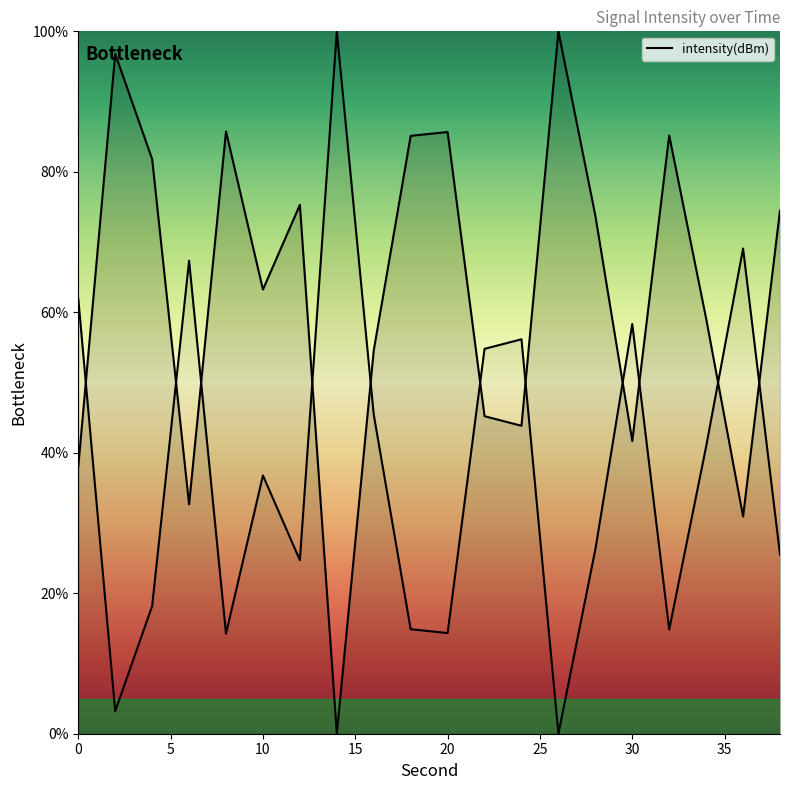

Between 18 and 20, which is larger?

20